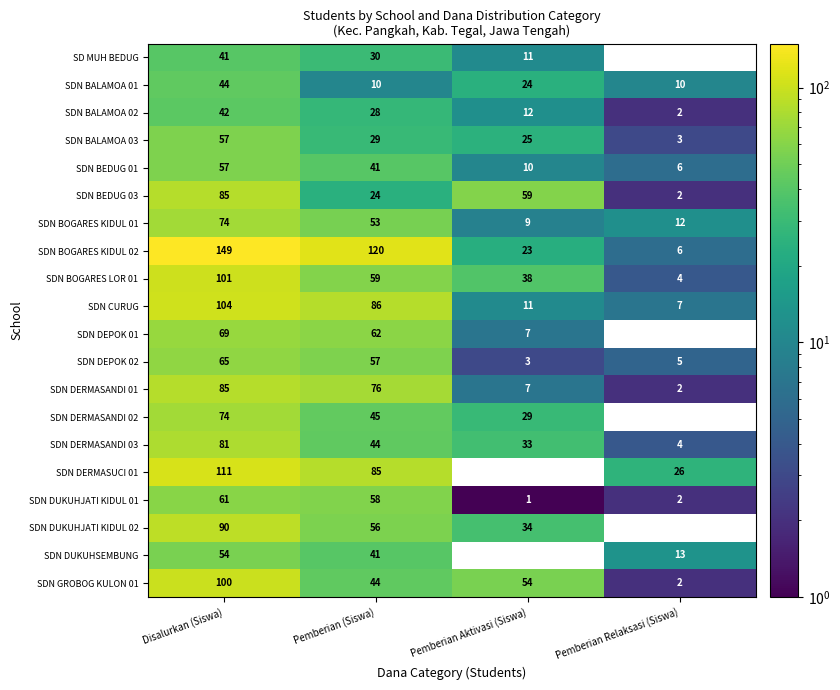

Between Pemberian Relaksasi (Siswa) and Pemberian (Siswa), which is larger?

Pemberian (Siswa)